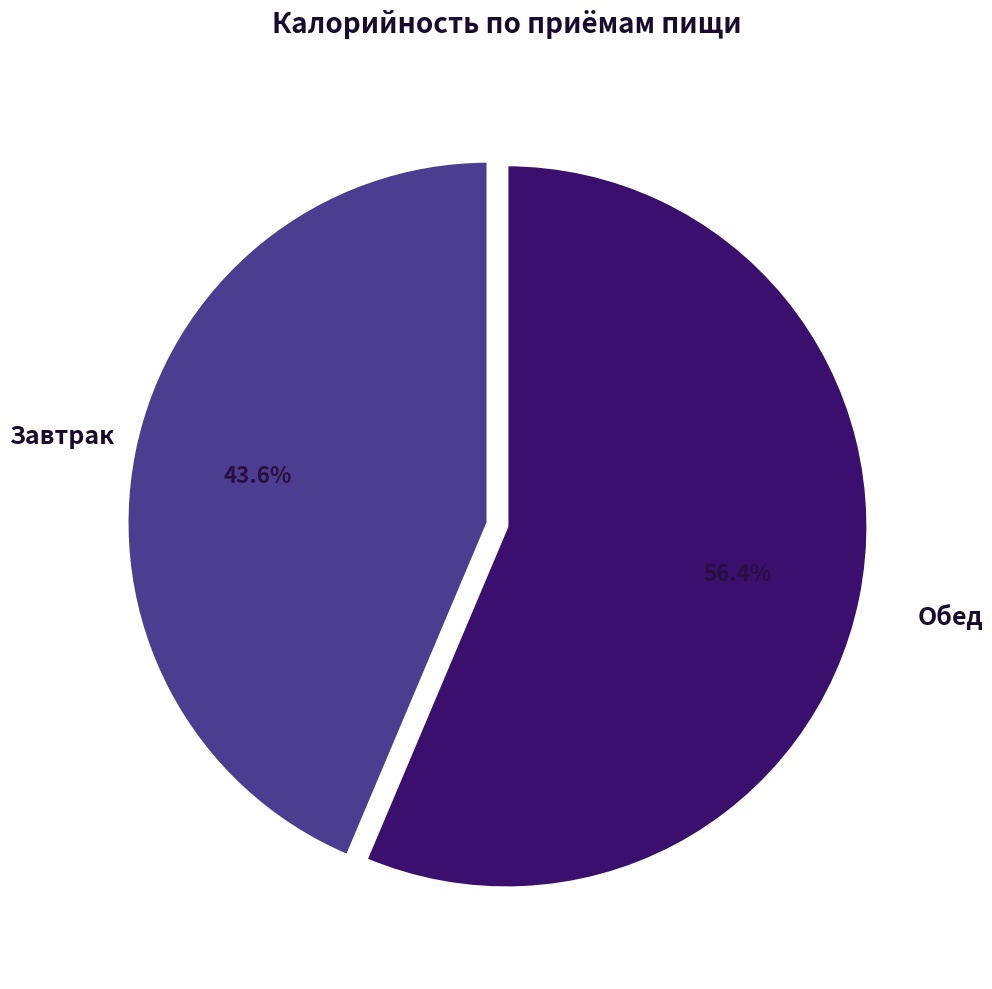

Does any single category account for the majority?

Yes